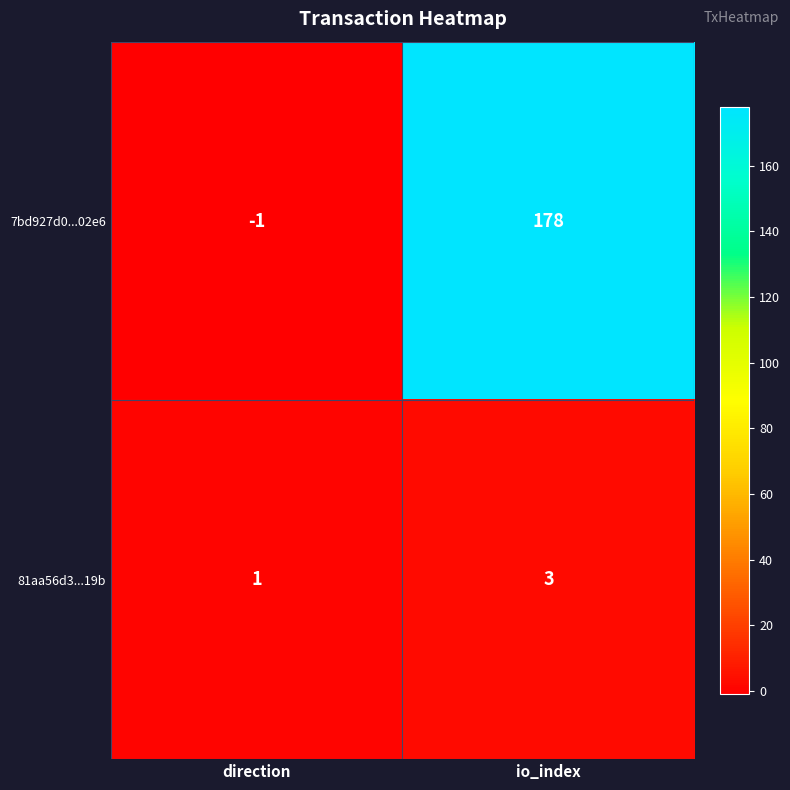

List the series in order of their overall mean, highest first.

7bd927d0...02e6, 81aa56d3...19b